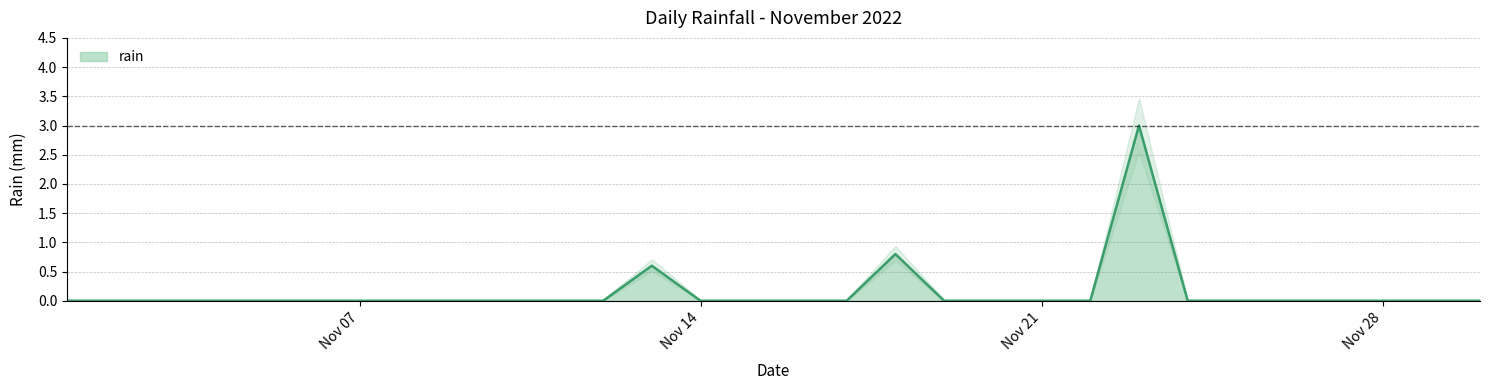

The rain series shows 0.0 at Nov 07. True or false?

True